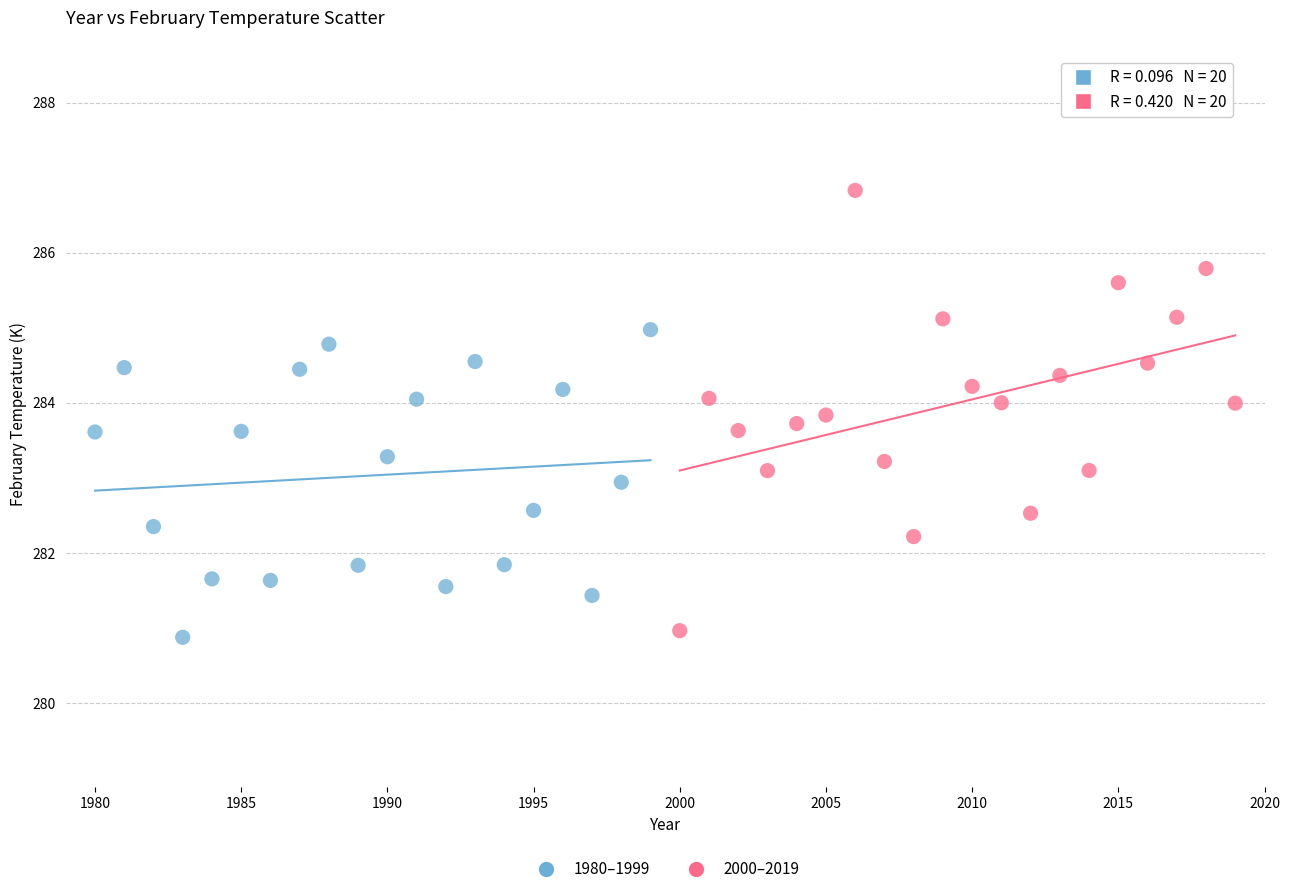

Which series reaches the maximum Y coordinate?

2000–2019